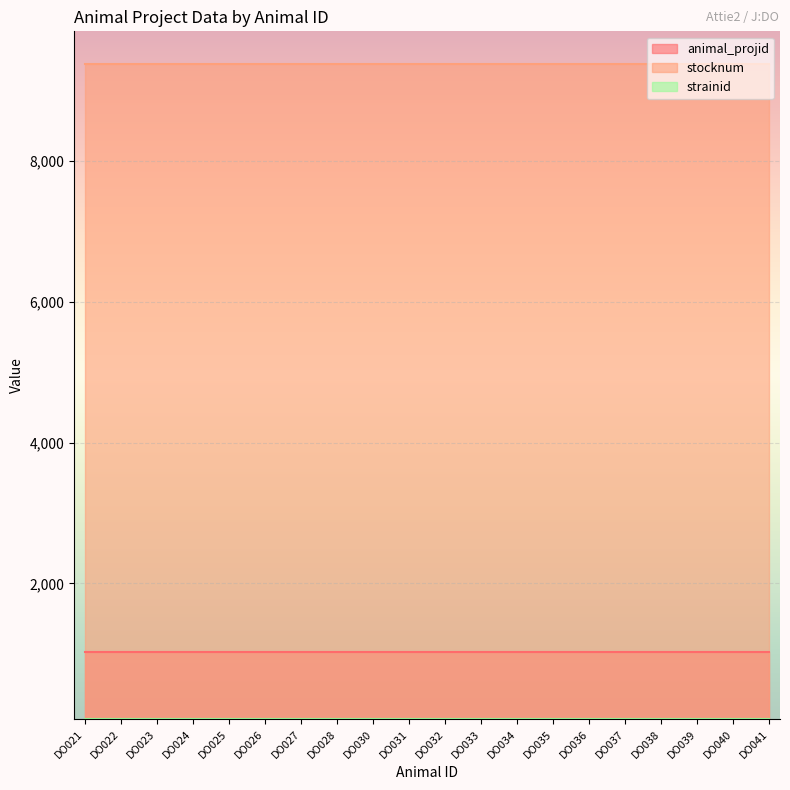

At which category is the sum across all series the highest?

DO021